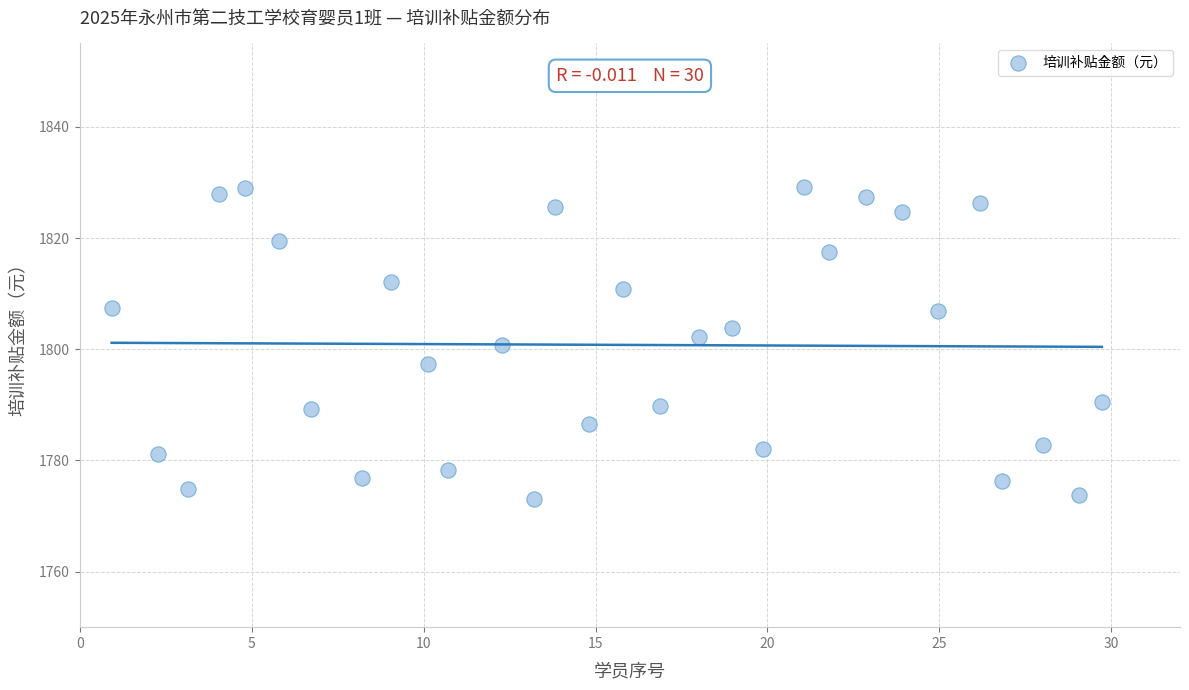

What is the range of X values (max minus min)?

28.8